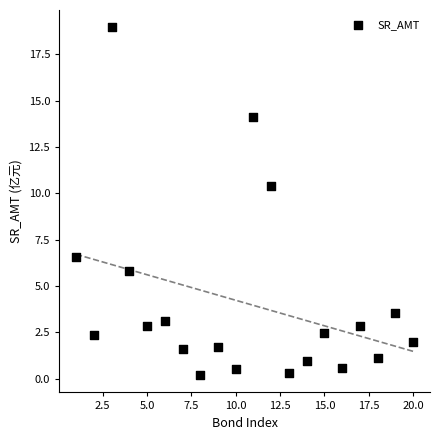

What Y value in the scatter plot is closest to 9?

10.4